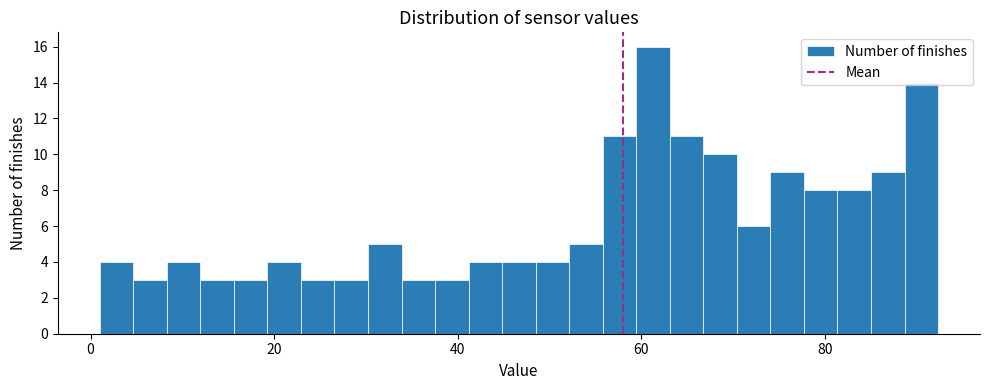

Read against the x-axis, roughly where is the centre of the tallest bar?

62